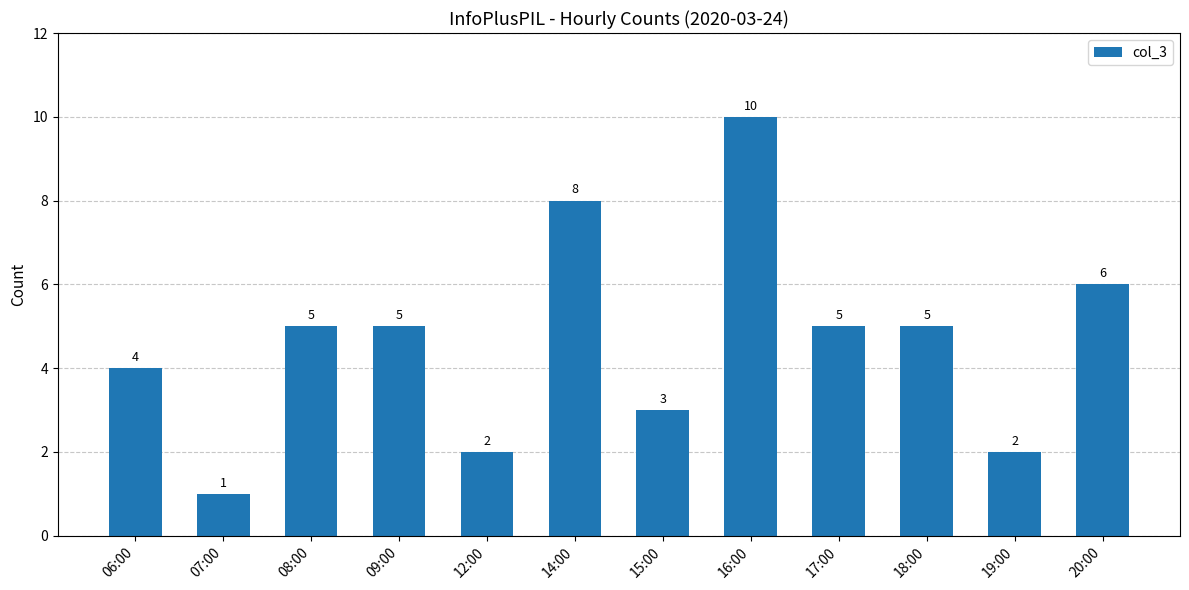

The chart shows a value of 0 at 07:00. True or false?

False